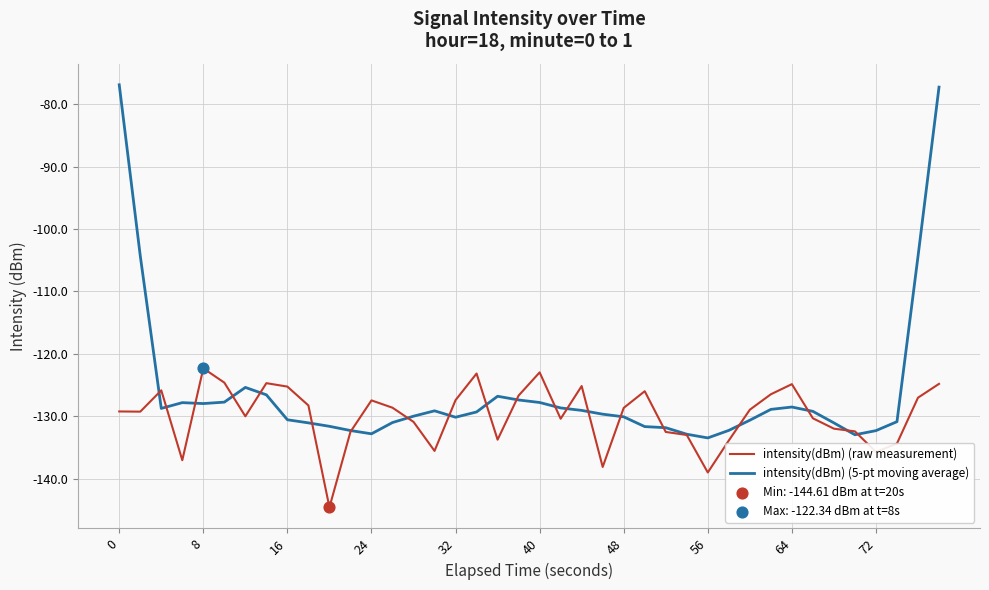

Which series has the largest total across all categories?

intensity(dBm) (5-pt moving average)